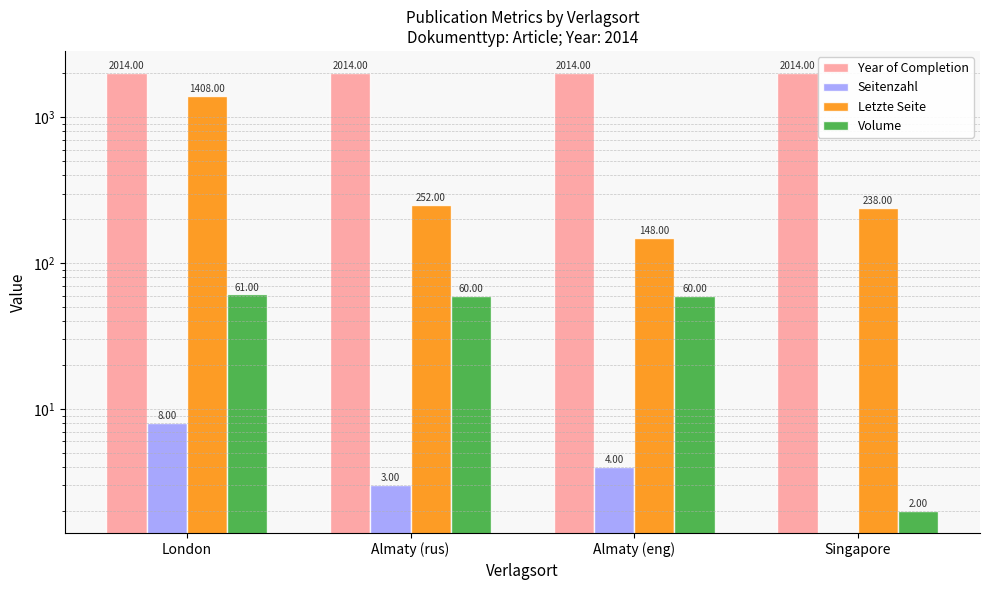

How many data points in Volume are less than 60?

1